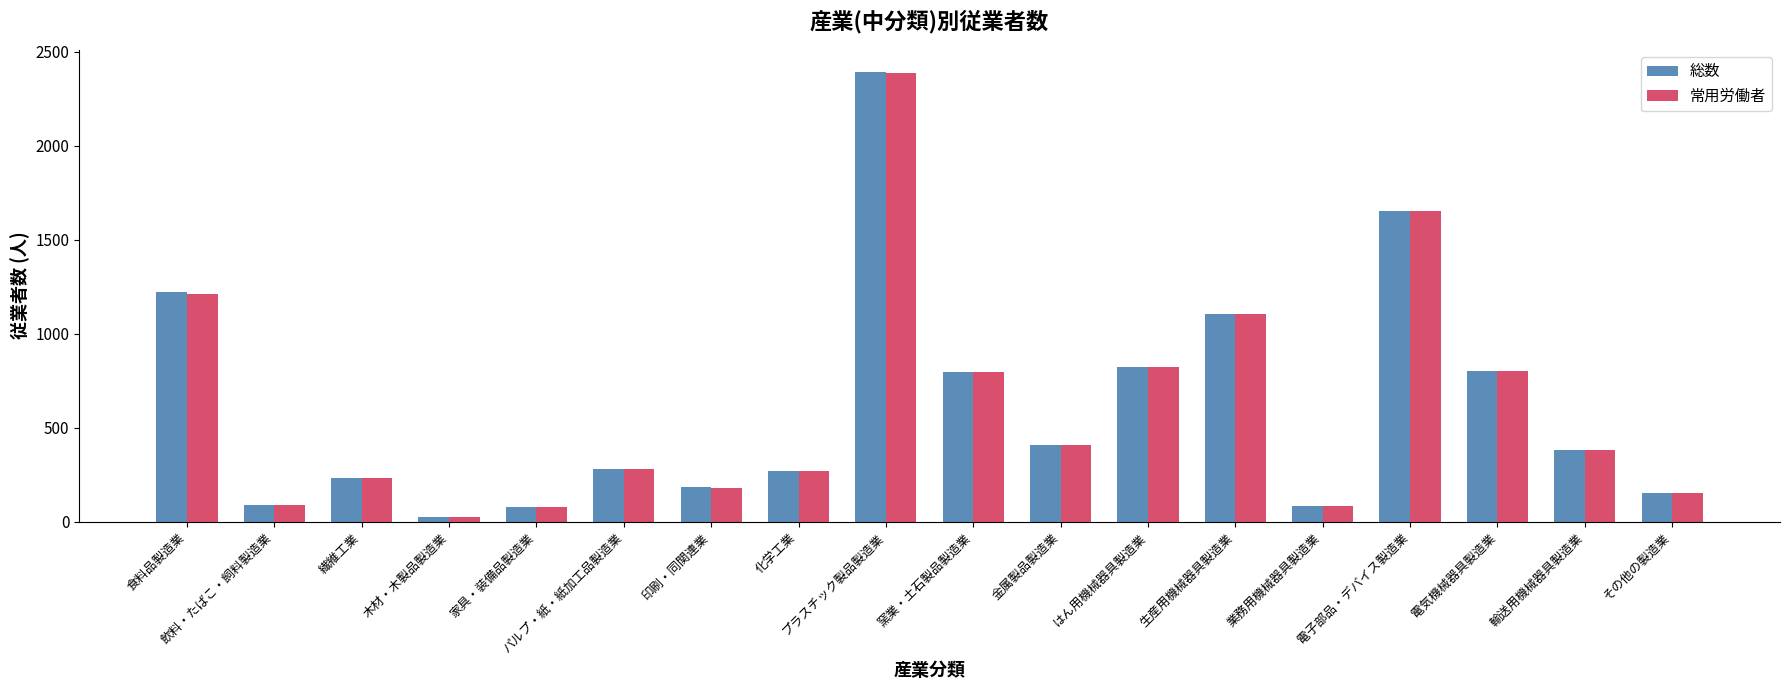

True or false: 常用労働者 has a value of 1227 at 電気機械器具製造業.

False